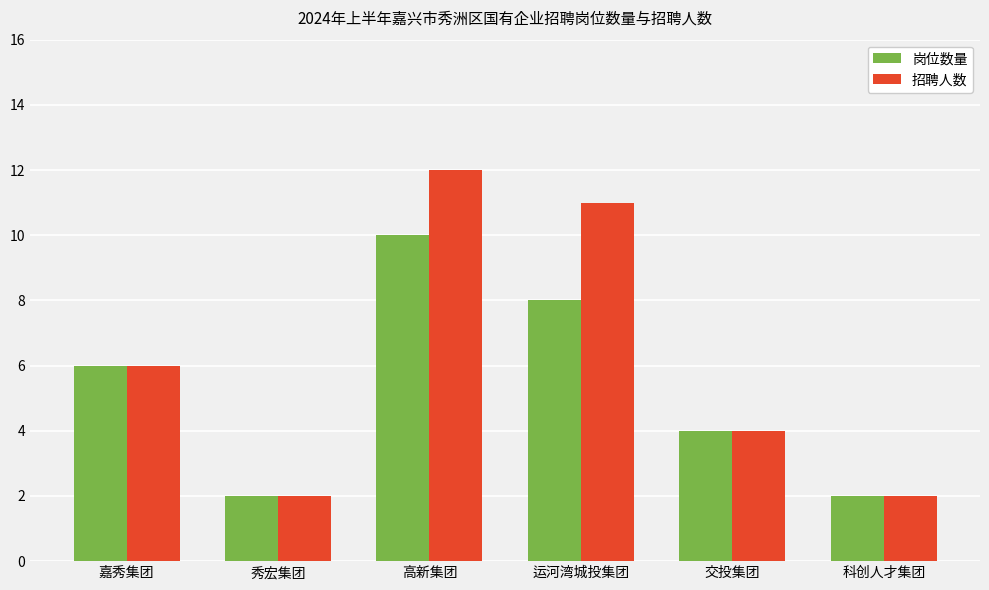

Which series has the largest total across all categories?

招聘人数